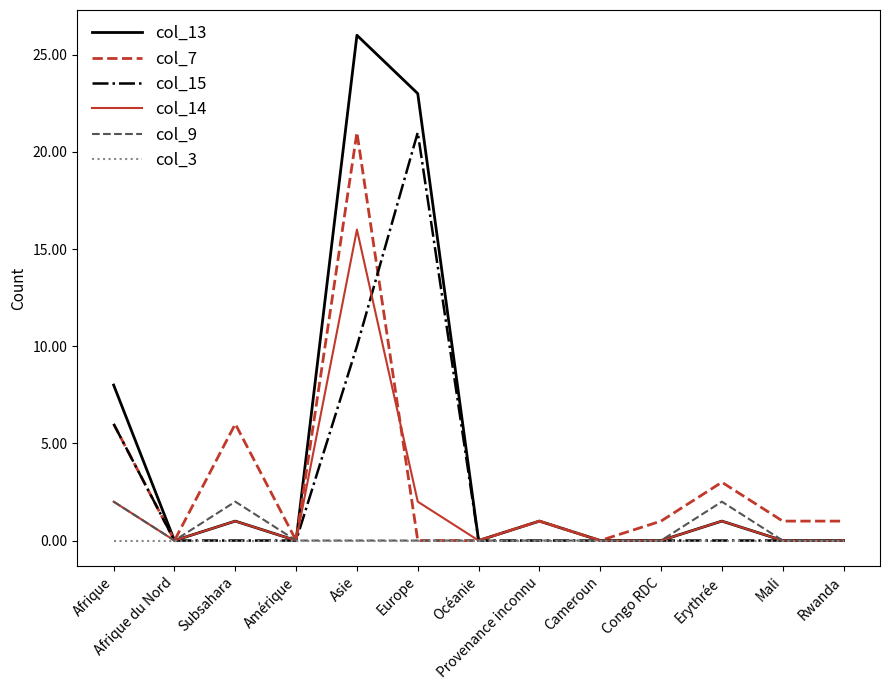

Which label corresponds to the largest value in the chart?

Asie